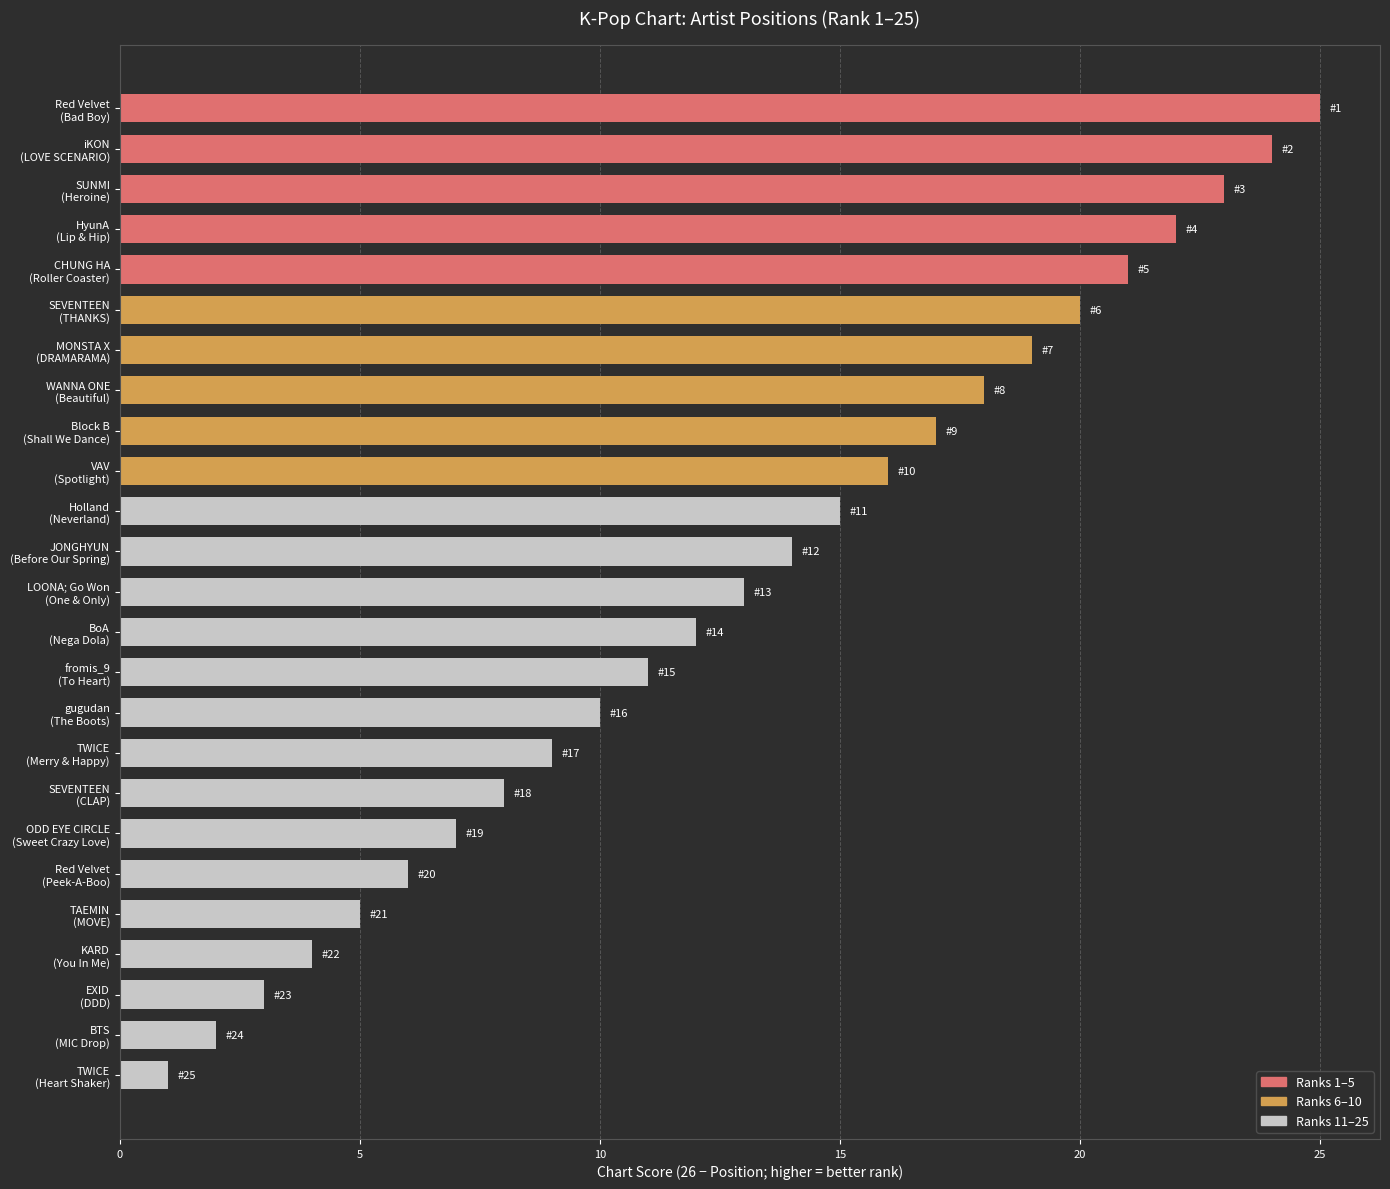

At which label is the value closest to 13?

LOONA; Go Won
(One & Only)